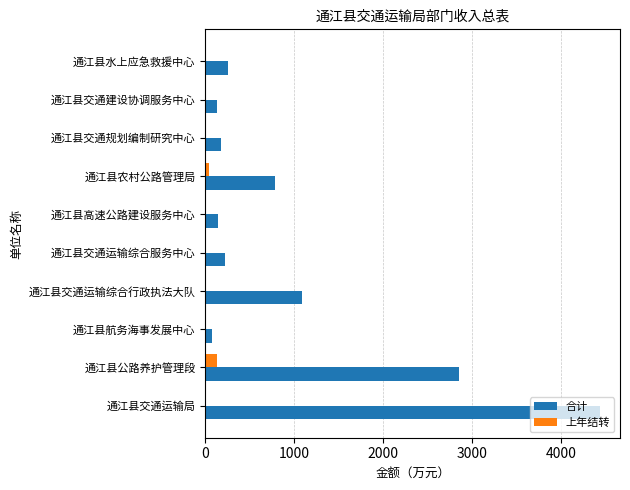

Between 通江县公路养护管理段 and 通江县航务海事发展中心, which series saw the biggest shift?

合计